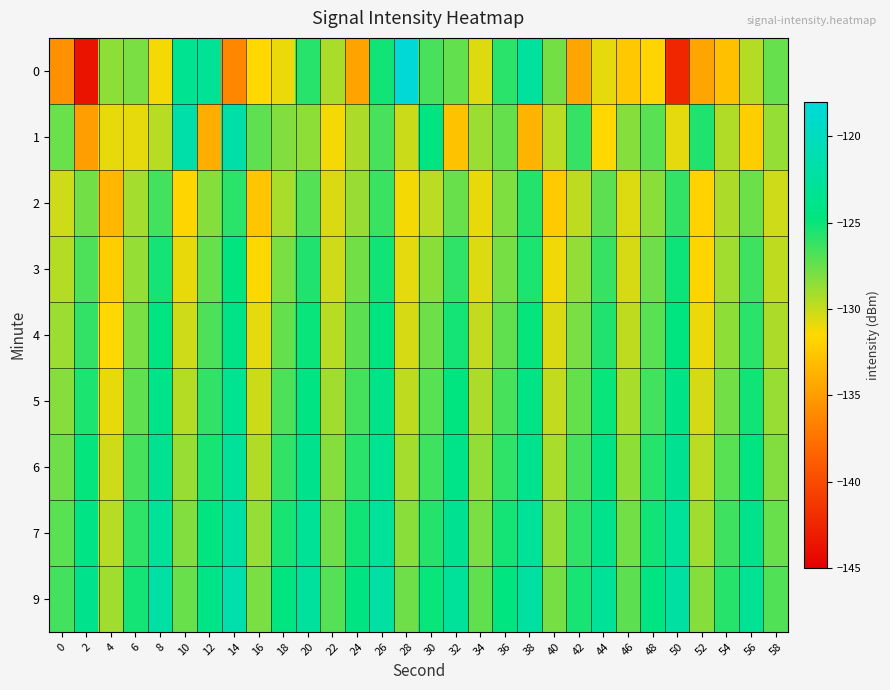

Which has a higher value, 18 or 42?

18